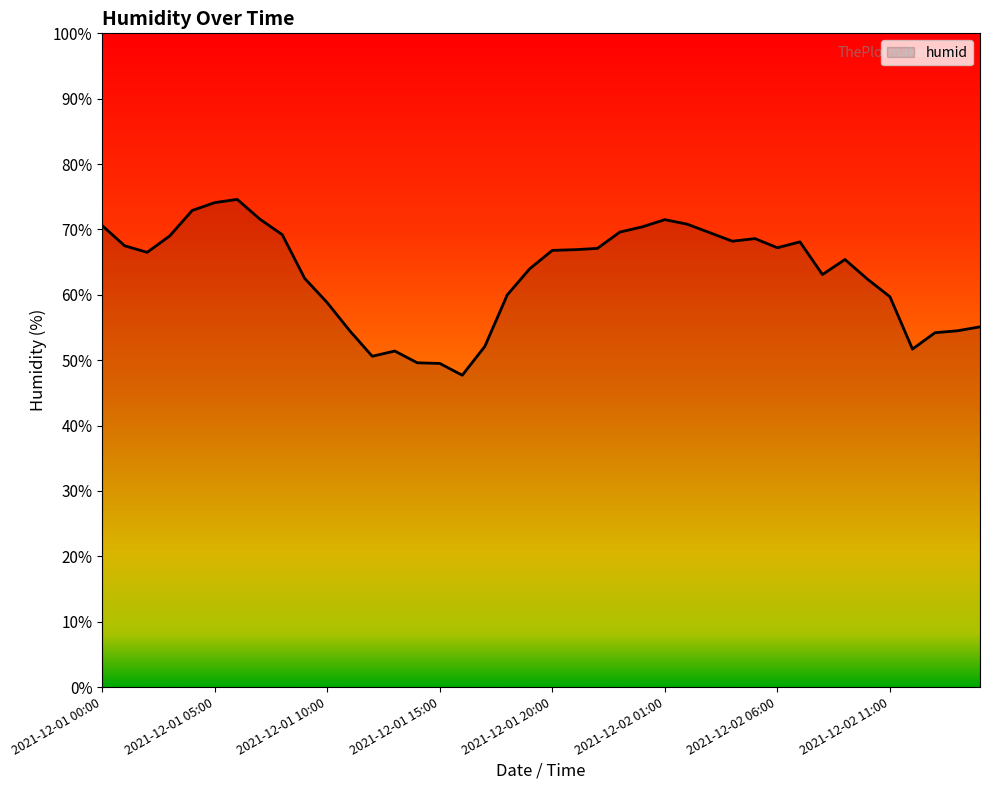

What is the difference between the maximum and minimum values?

26.9